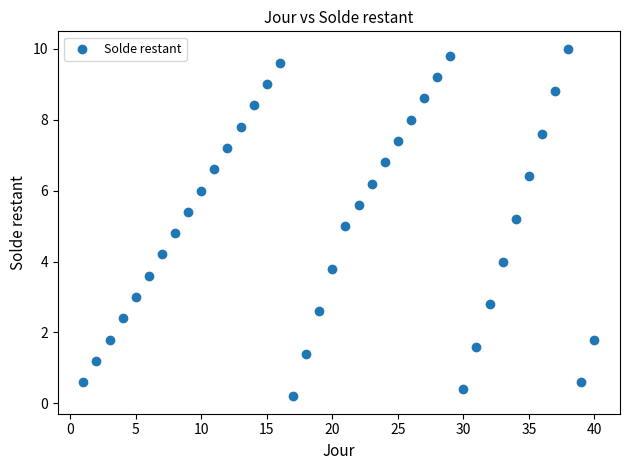

What is the range of Y values (max minus min)?

9.8